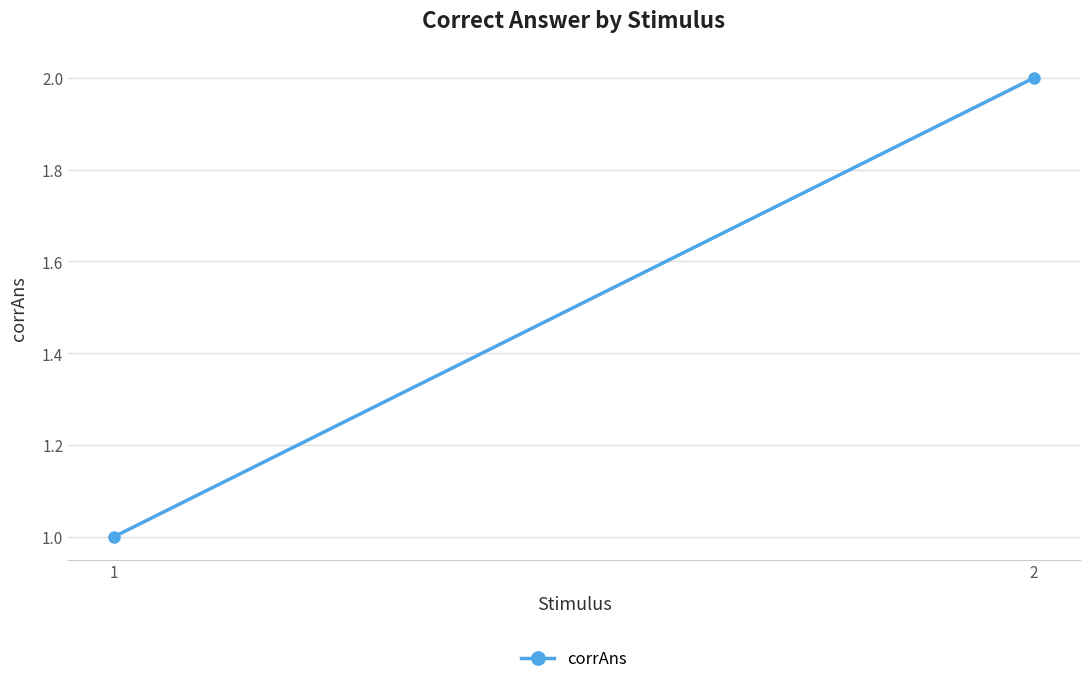

How many lines are shown in the chart?

1